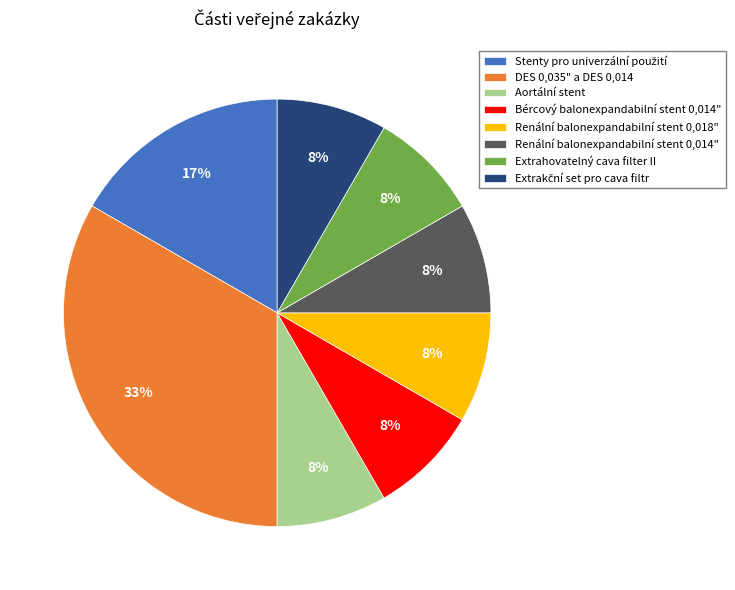

What percentage is the Extrahovatelný cava filter II slice, to the nearest percent?

8%